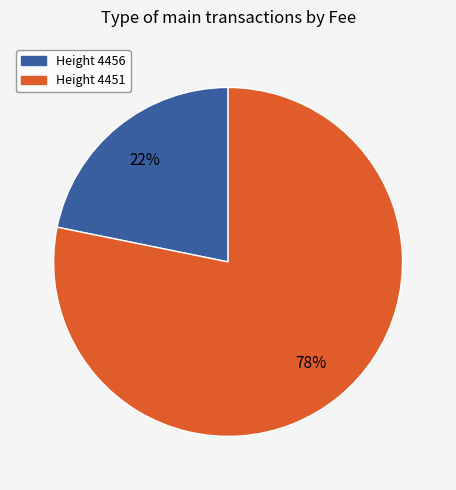

To the nearest percent, what is the difference between the largest and smallest slice percentages?

56%